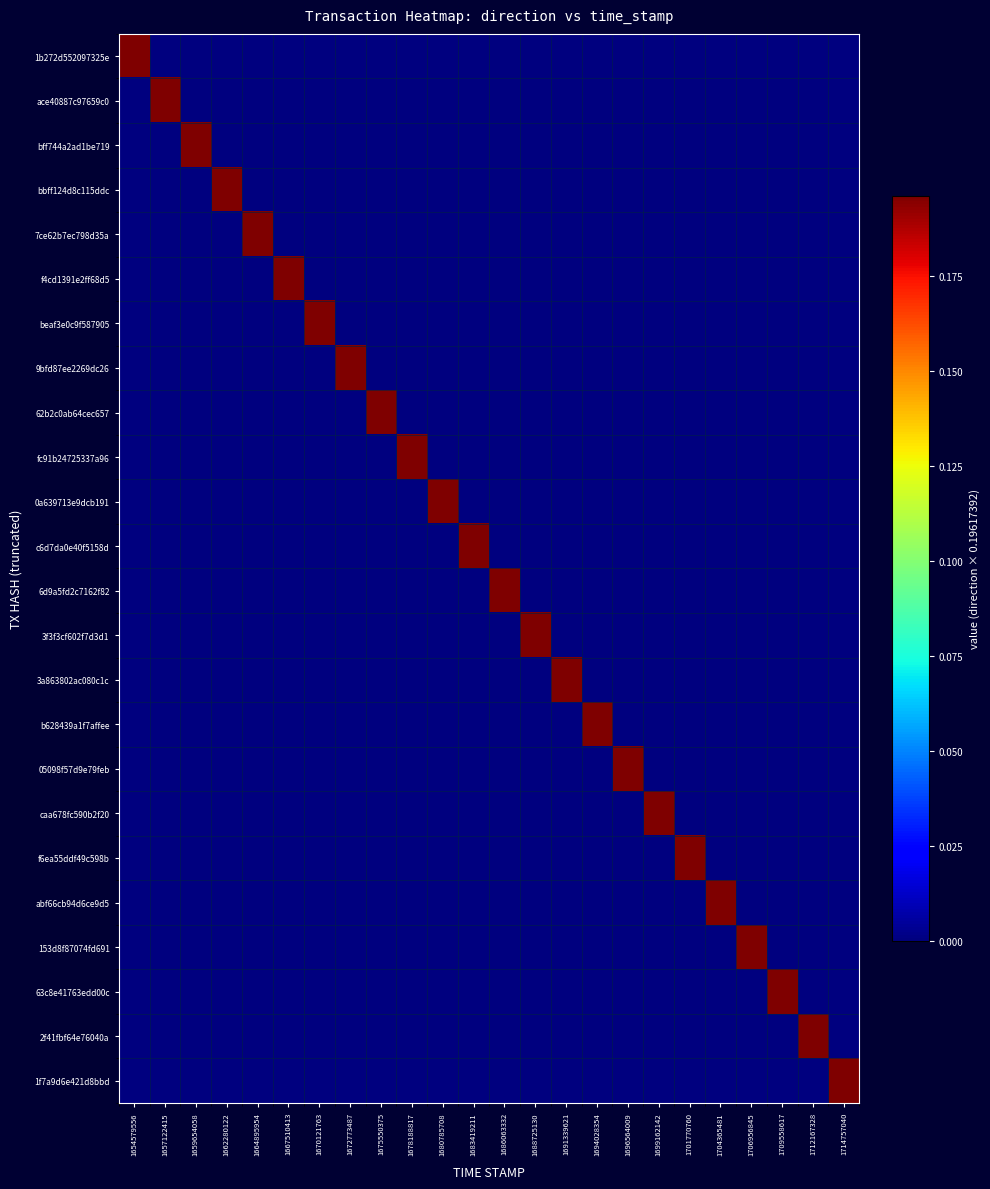

Between 1701770760 and 1675550375, which is larger?

1701770760